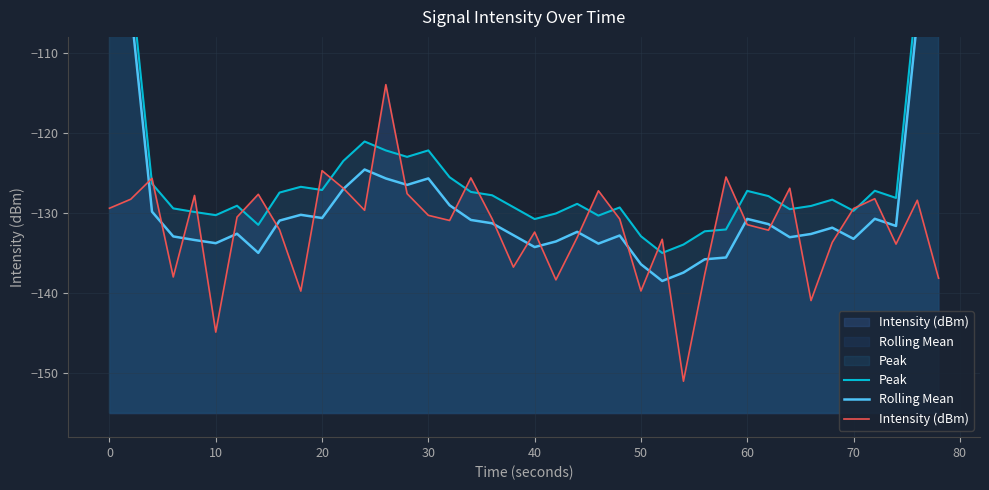

What is the highest value of the Intensity (dBm) series?

-114.0